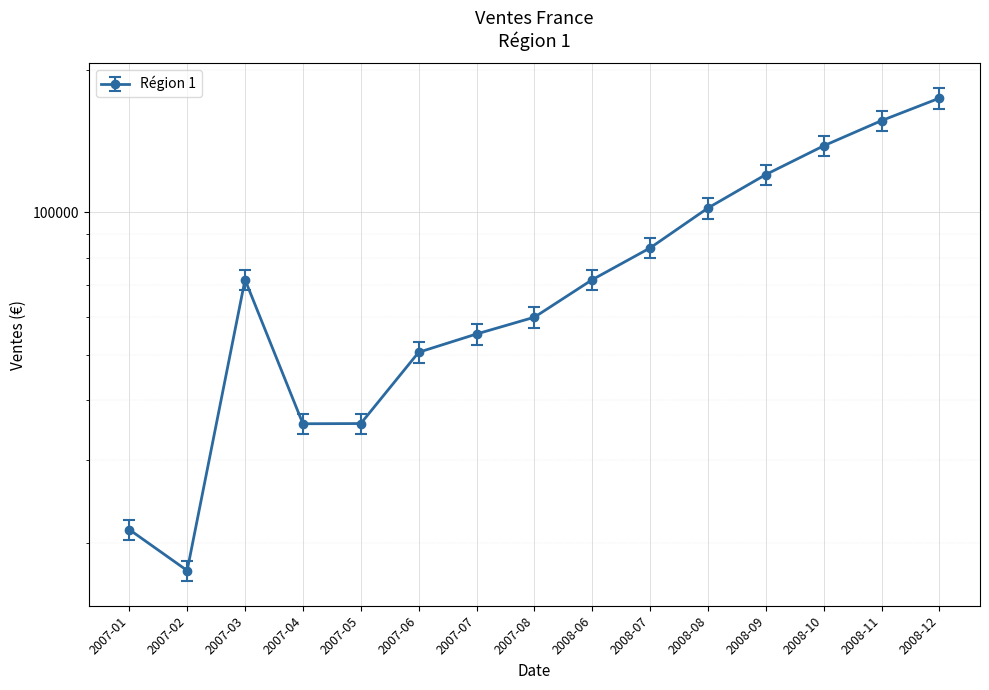

Rank the categories by value from highest to lowest.

2008-12, 2008-11, 2008-10, 2008-09, 2008-08, 2008-07, 2007-03, 2008-06, 2007-08, 2007-07, 2007-06, 2007-05, 2007-04, 2007-01, 2007-02